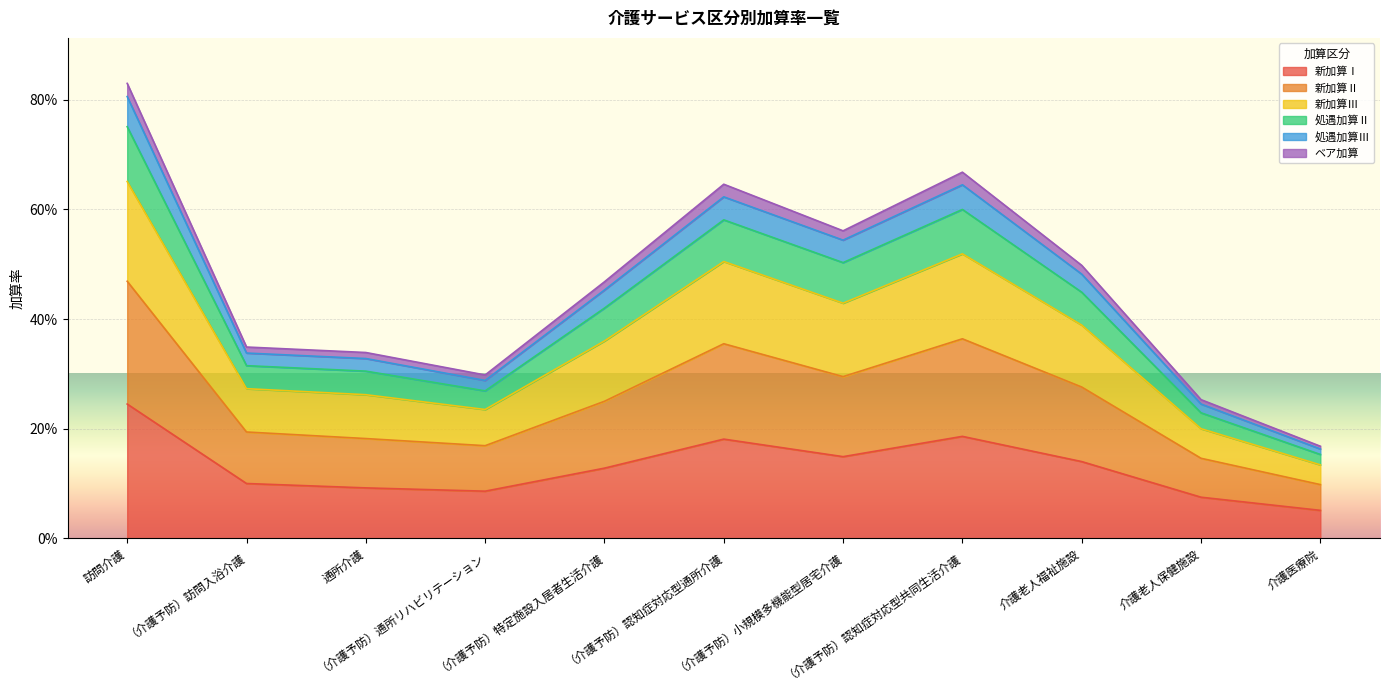

Does the chart display data point markers on the line(s)?

No